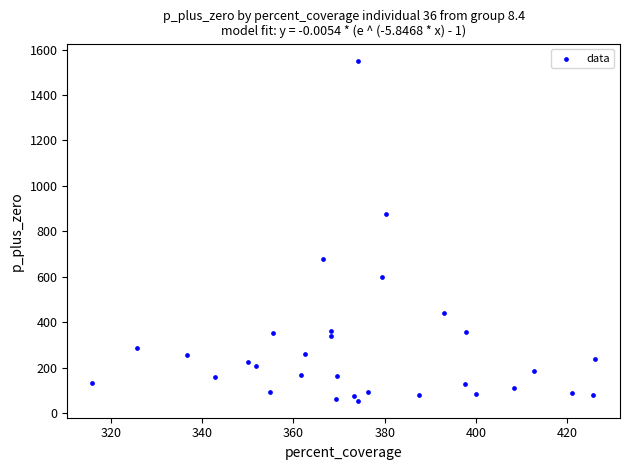

What Y value in the scatter plot is closest to 802?

874